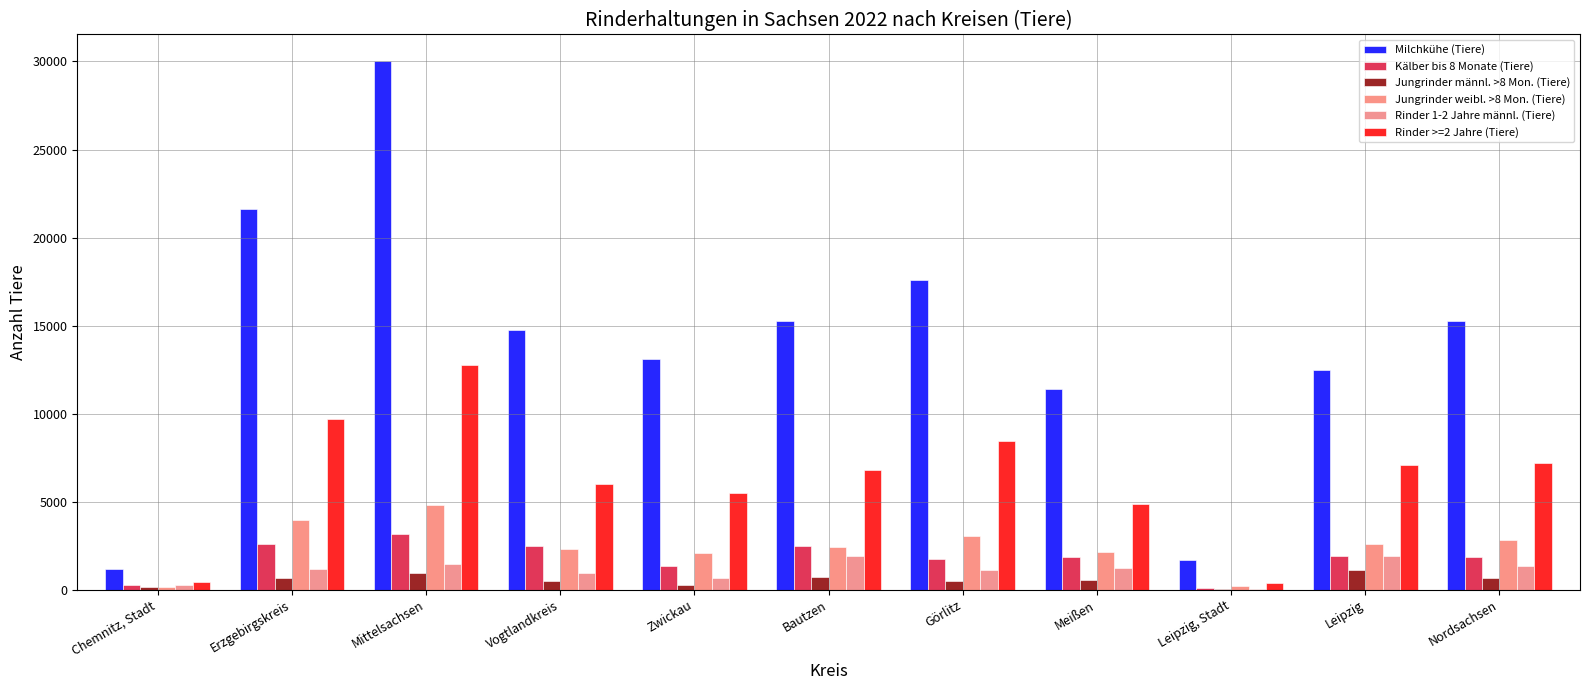

List the labels in order of Kälber bis 8 Monate (Tiere) value, largest first.

Mittelsachsen, Erzgebirgskreis, Bautzen, Vogtlandkreis, Leipzig, Nordsachsen, Meißen, Görlitz, Zwickau, Chemnitz, Stadt, Leipzig, Stadt